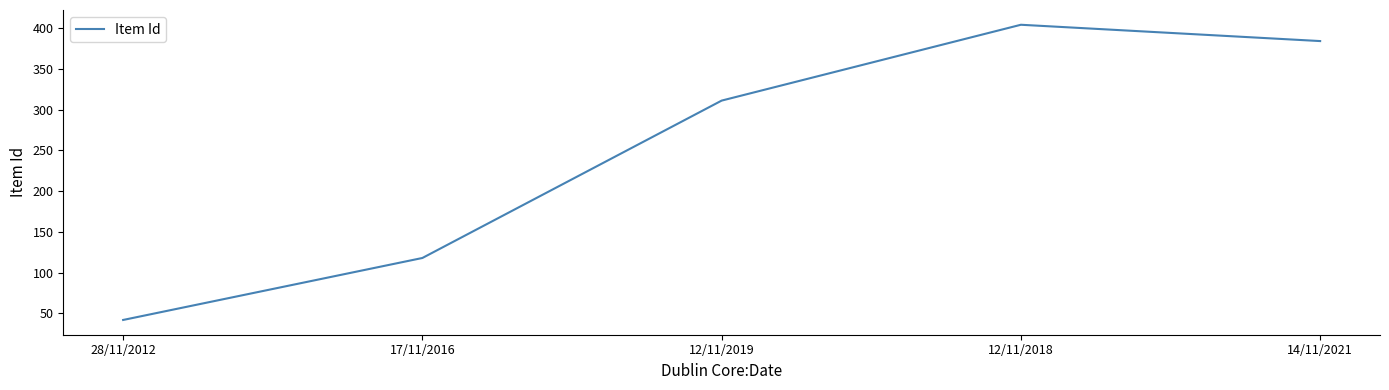

Reading left to right, list all the values displayed in this chart.

42	118	311	404	384